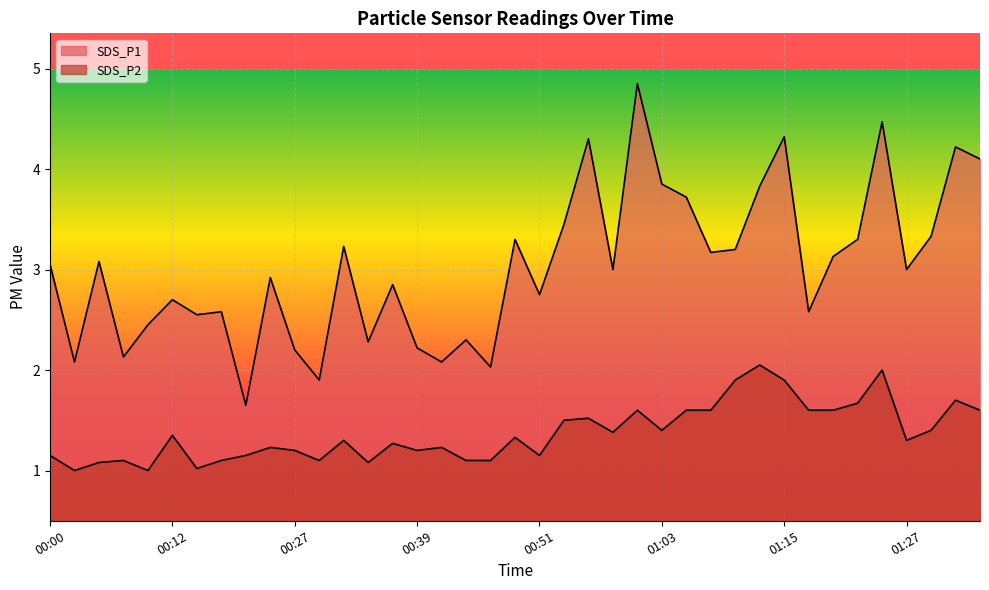

Where is SDS_P2 nearest to the value 1?

00:02